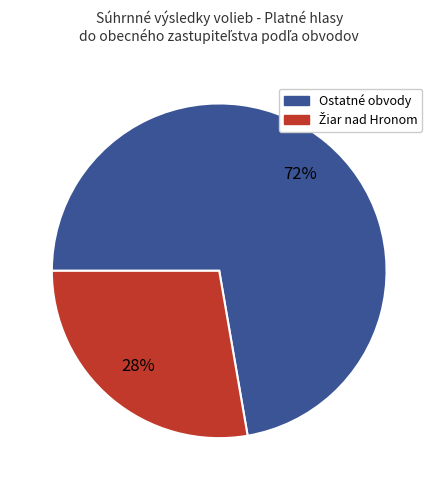

Count the number of slices in the pie.

2